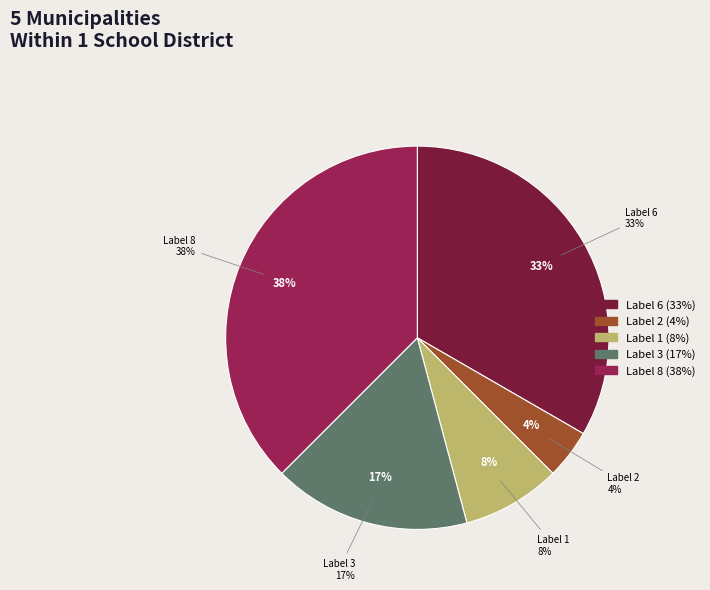

Is there a majority slice in this chart?

No